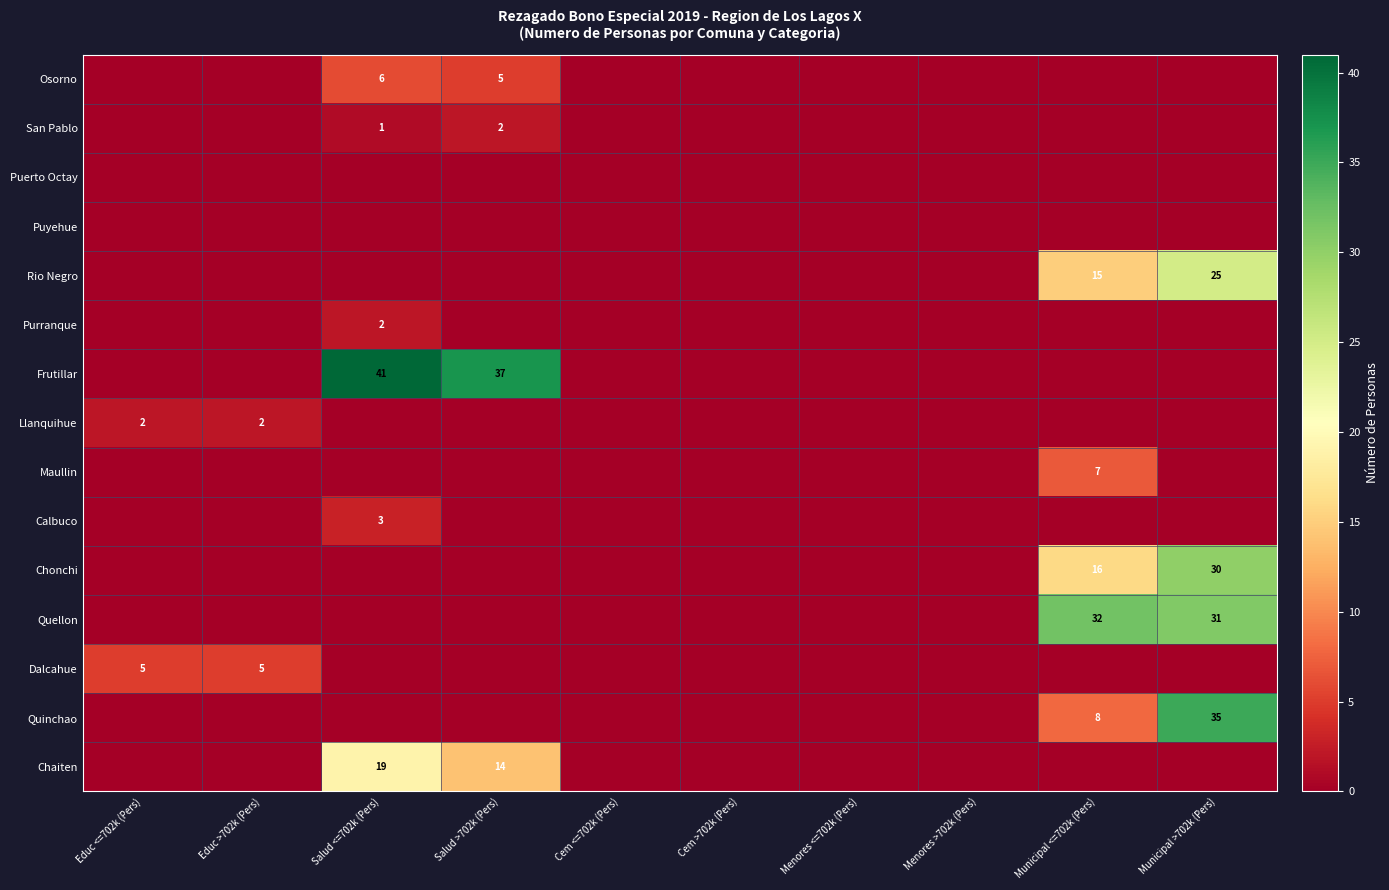

True or false: Dalcahue has a value of 5 at Educ >702k (Pers).

True